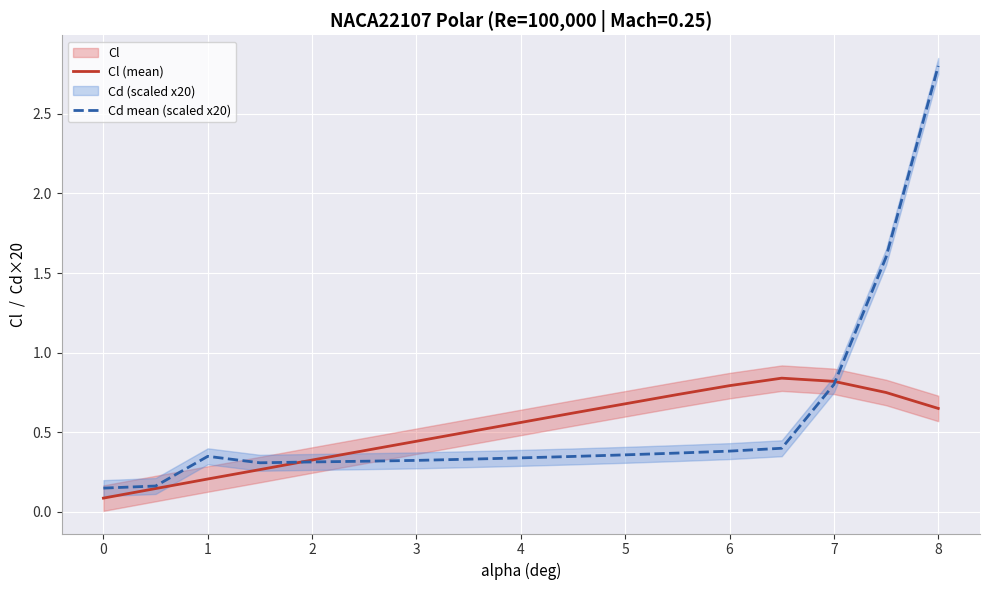

True or false: Cl (mean) has a value of 0.2 at 7.

False